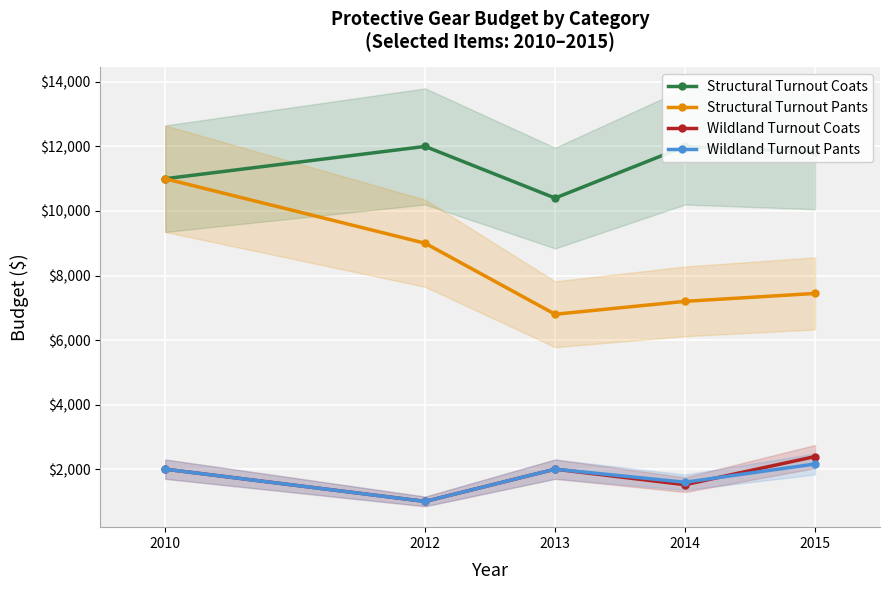

At how many categories does at least one series exceed 3639?

5